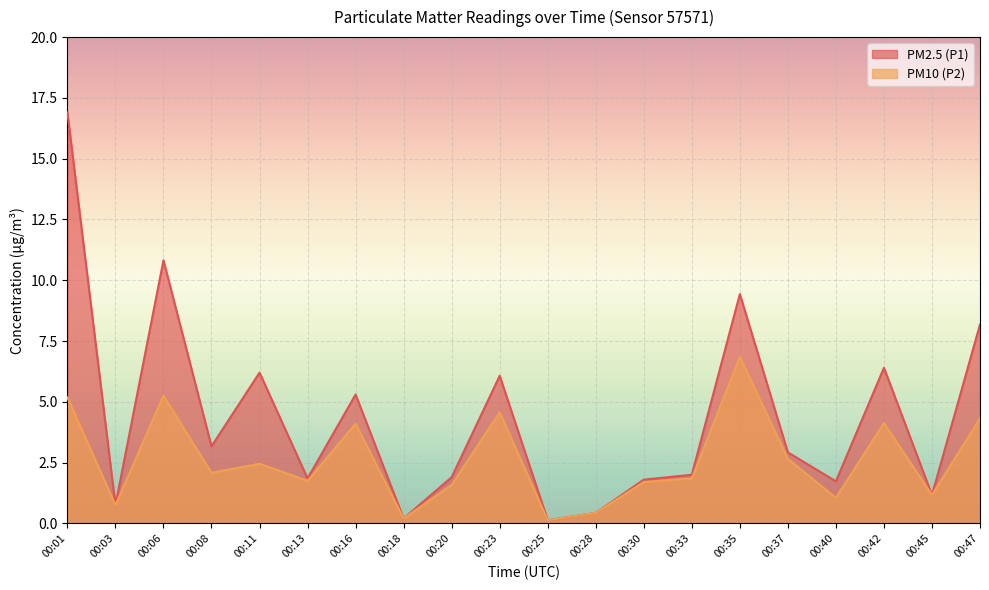

Reading left to right, list all the values displayed in this chart.

PM2.5 (P1): 16.9	0.8	10.8	3.2	6.2	1.9	5.3	0.2	1.9	6.1	0.1	0.4	1.8	2.0	9.4	2.9	1.7	6.4	1.2	8.2
PM10 (P2): 5.2	0.8	5.2	2.1	2.5	1.8	4.1	0.2	1.6	4.6	0.1	0.4	1.7	1.9	6.8	2.6	1.1	4.1	1.2	4.3